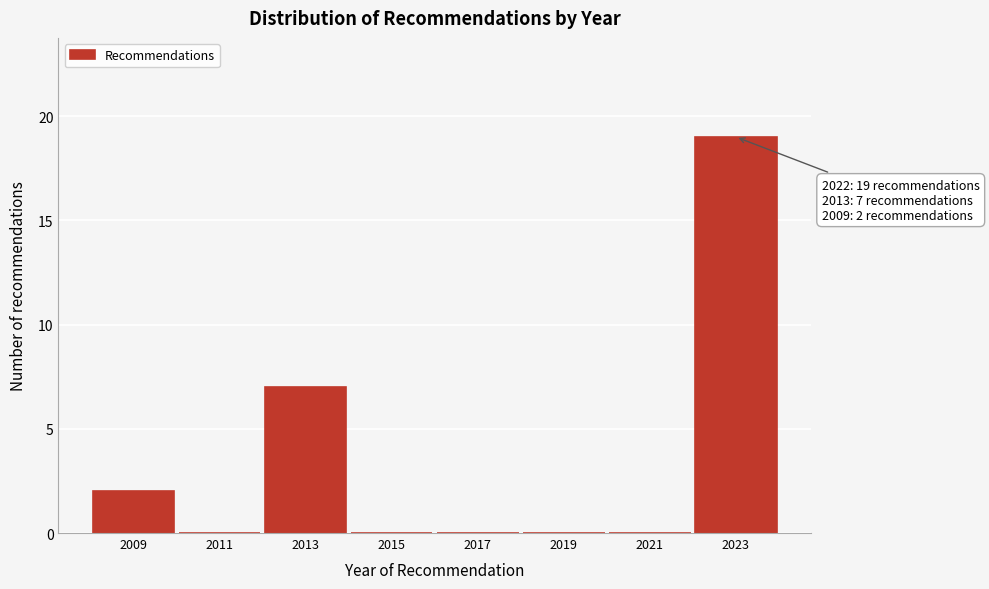

Reading left to right, extract all data points from this chart.

2009=2	2011=0	2013=7	2015=0	2017=0	2019=0	2021=0	2023=19